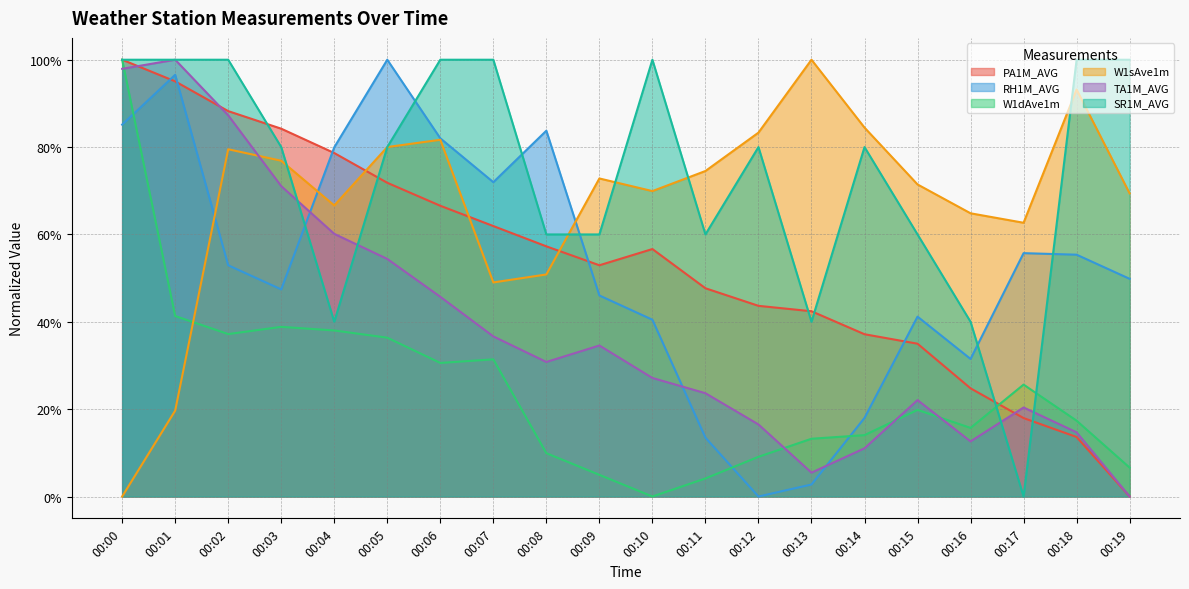

Rank the series at 00:06 from highest to lowest value.

SR1M_AVG, RH1M_AVG, W1sAve1m, PA1M_AVG, TA1M_AVG, W1dAve1m